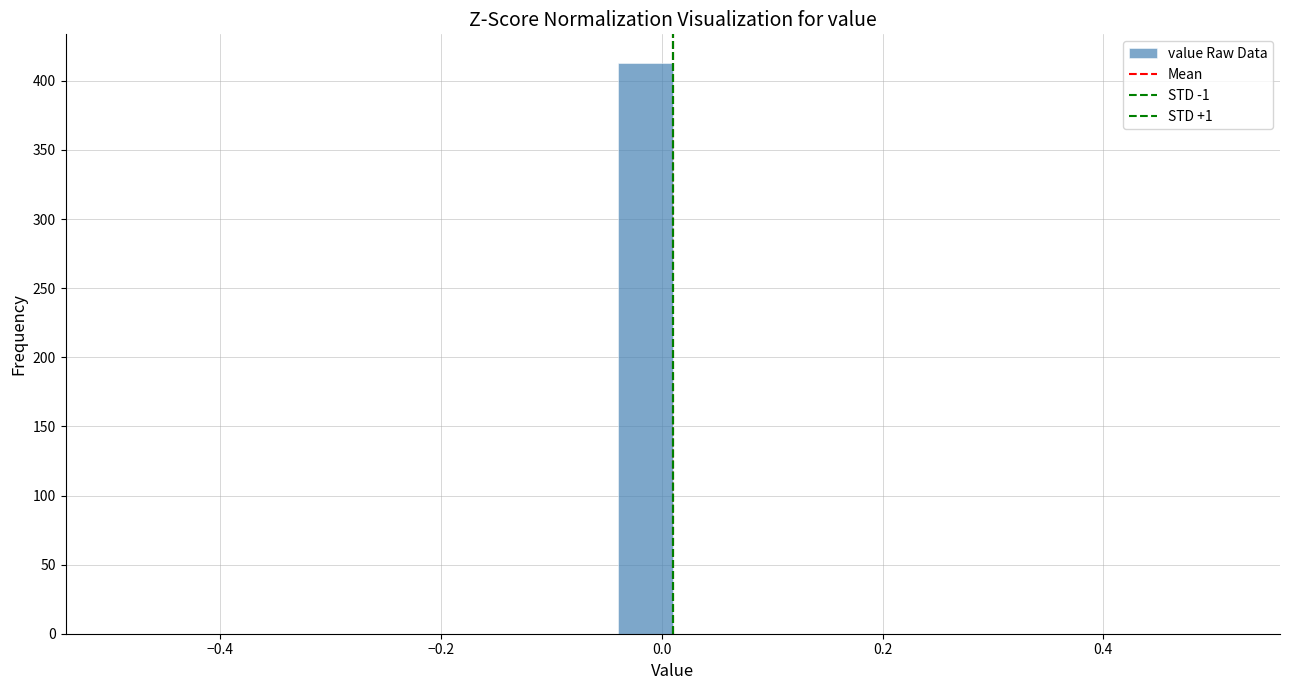

Read against the x-axis, roughly where is the centre of the tallest bar?

-0.02